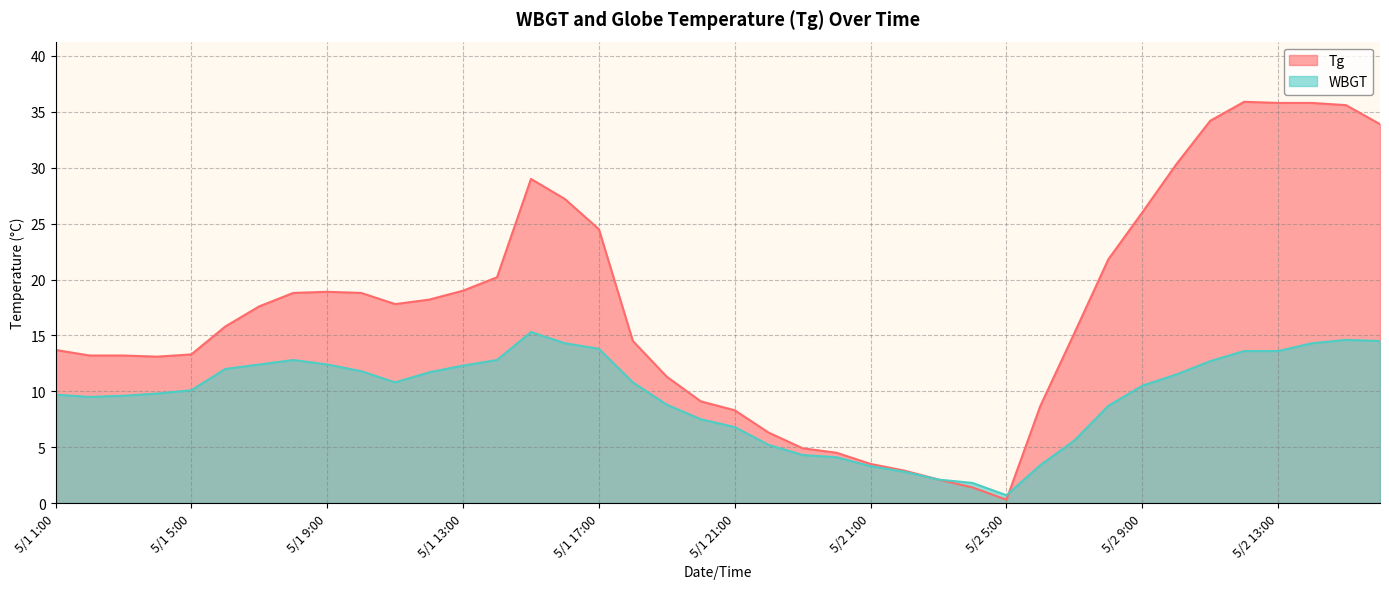

The WBGT series shows 14.5 at 5/2 16:00. True or false?

True